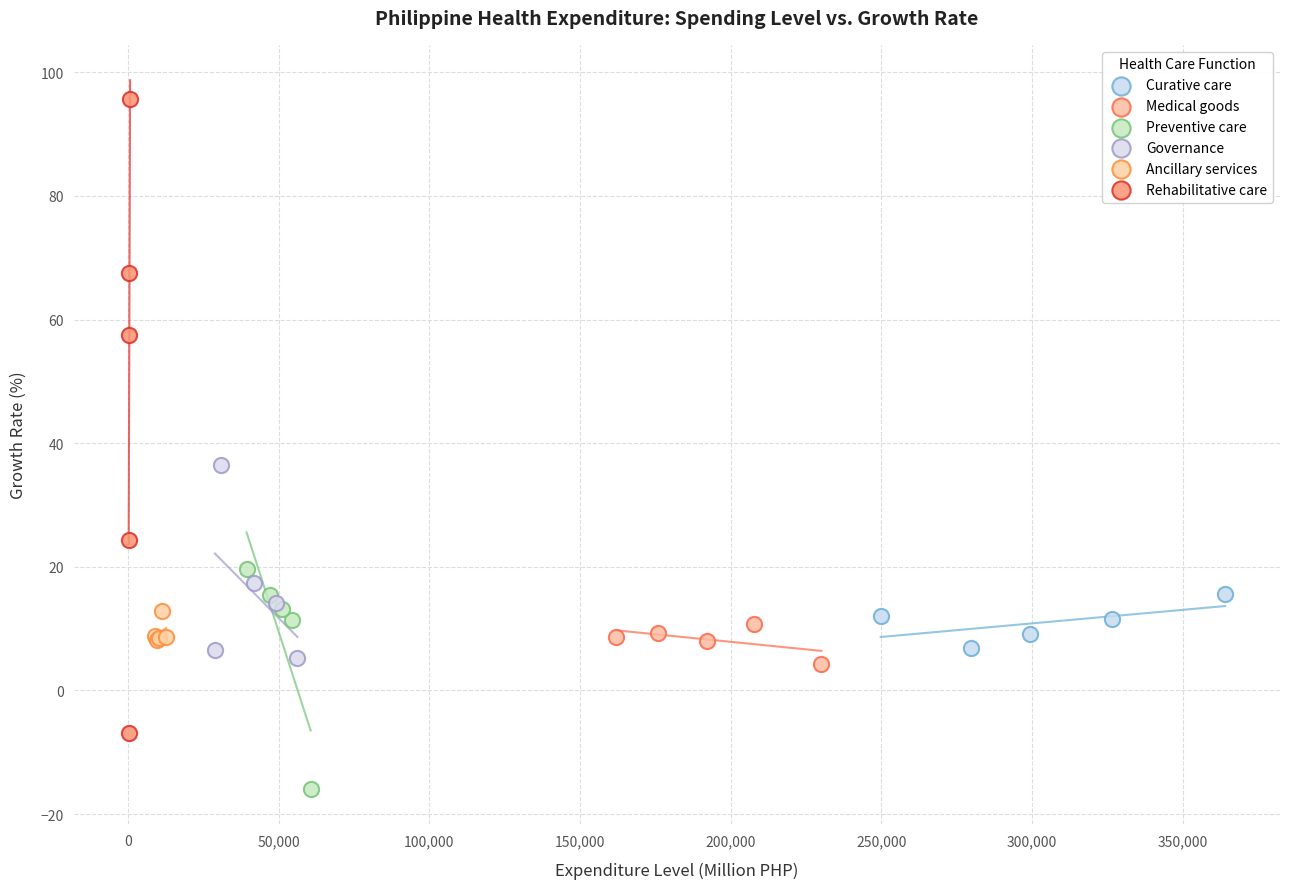

Which series contains the lowest Y value?

Preventive care